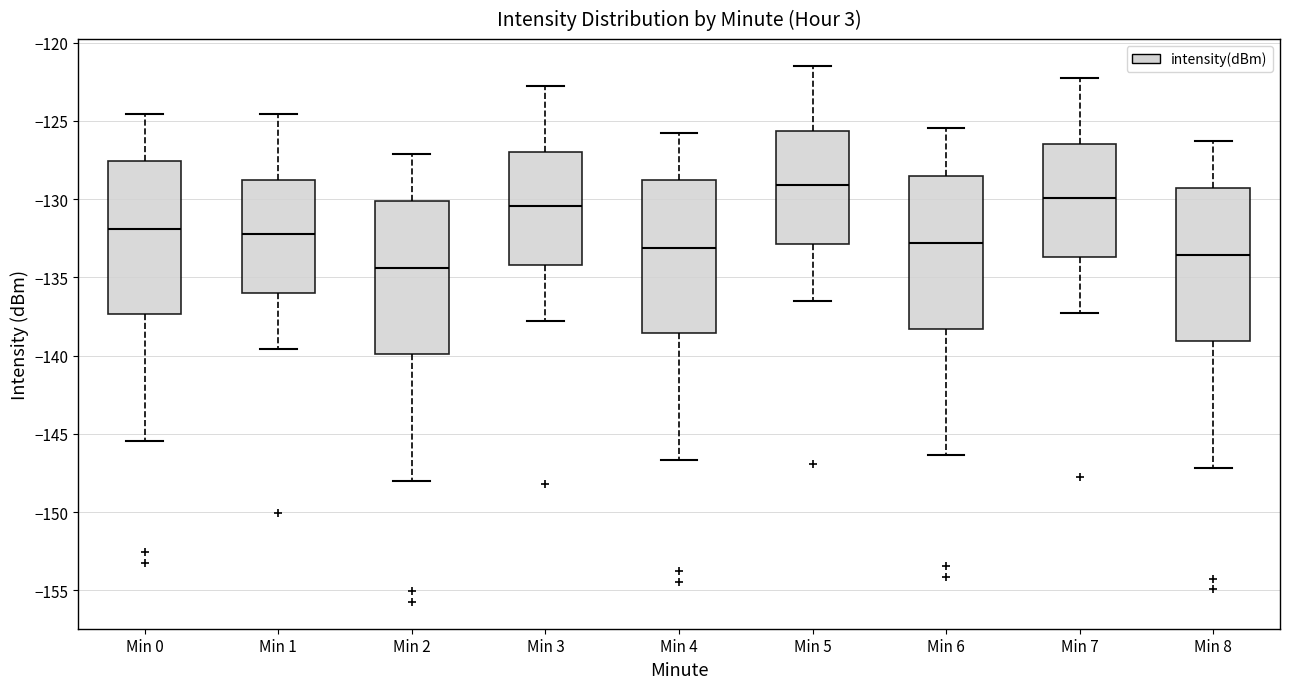

Reading left to right, read every box against the y-axis: the position of its median line, the range the box covers, and the ends of its whiskers. The values are not printed on the chart, so give them approximately, as read against the axis.

Min 0: median -132.0, box -137.5 to -127.5, whiskers -145.5 to -124.5
Min 1: median -132.0, box -136.0 to -129.0, whiskers -139.5 to -124.5
Min 2: median -134.5, box -140.0 to -130.0, whiskers -148.0 to -127.0
Min 3: median -130.5, box -134.0 to -127.0, whiskers -138.0 to -123.0
Min 4: median -133.0, box -138.5 to -129.0, whiskers -146.5 to -126.0
Min 5: median -129.0, box -133.0 to -125.5, whiskers -136.5 to -121.5
Min 6: median -133.0, box -138.5 to -128.5, whiskers -146.5 to -125.5
Min 7: median -130.0, box -133.5 to -126.5, whiskers -137.5 to -122.5
Min 8: median -133.5, box -139.0 to -129.5, whiskers -147.0 to -126.5